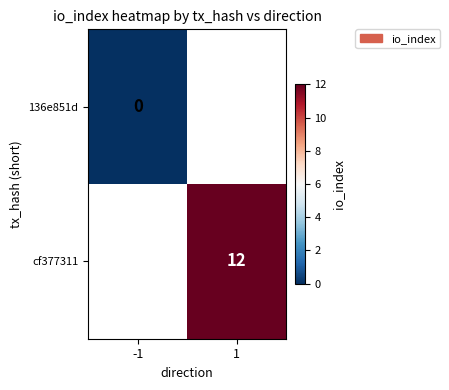

True or false: cf377311 has a value of 3 at 1.

False